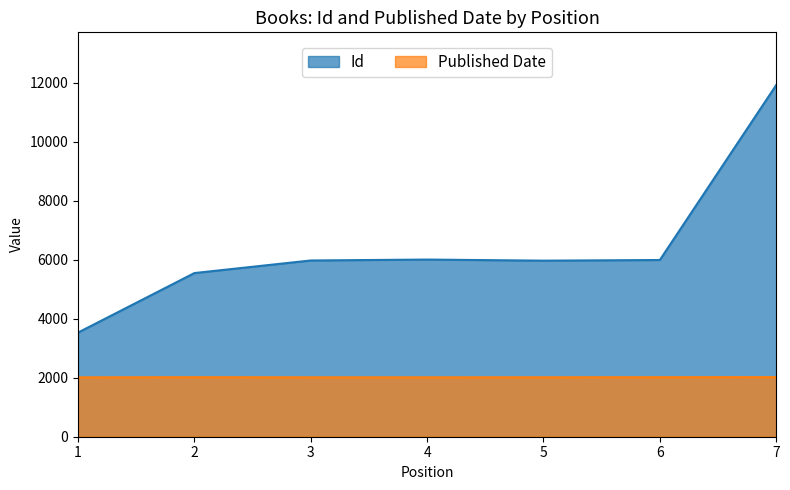

Is the value of Id at 1 greater than the value of Published Date at 2?

Yes